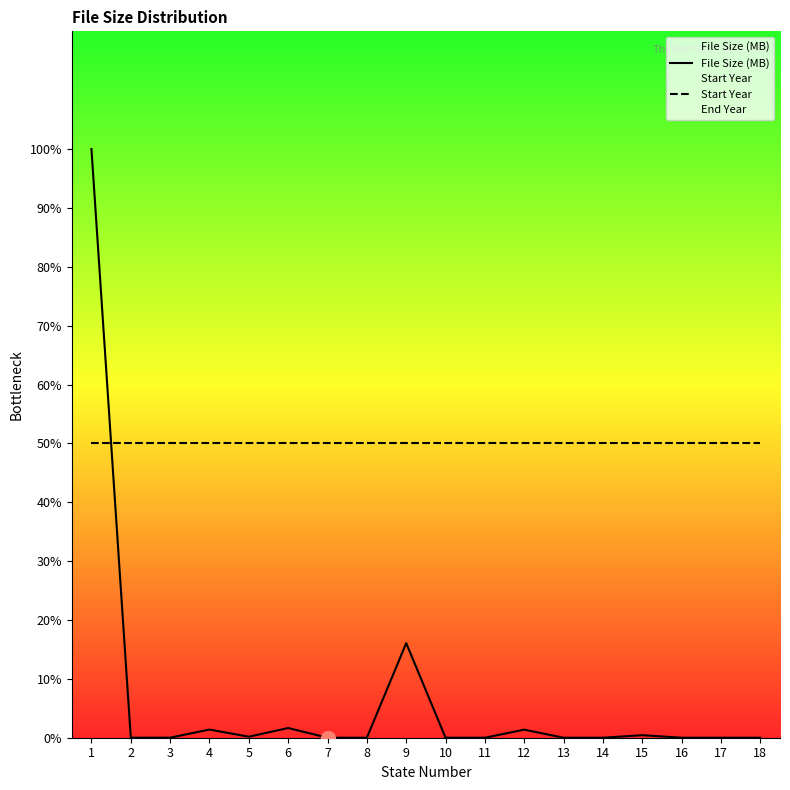

At which category is the sum across all series the highest?

1